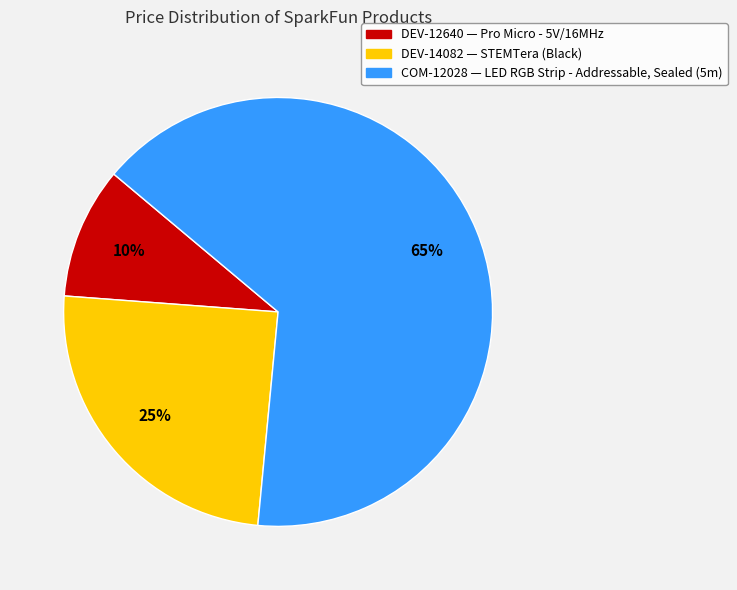

Which slice is the smallest?

DEV-12640